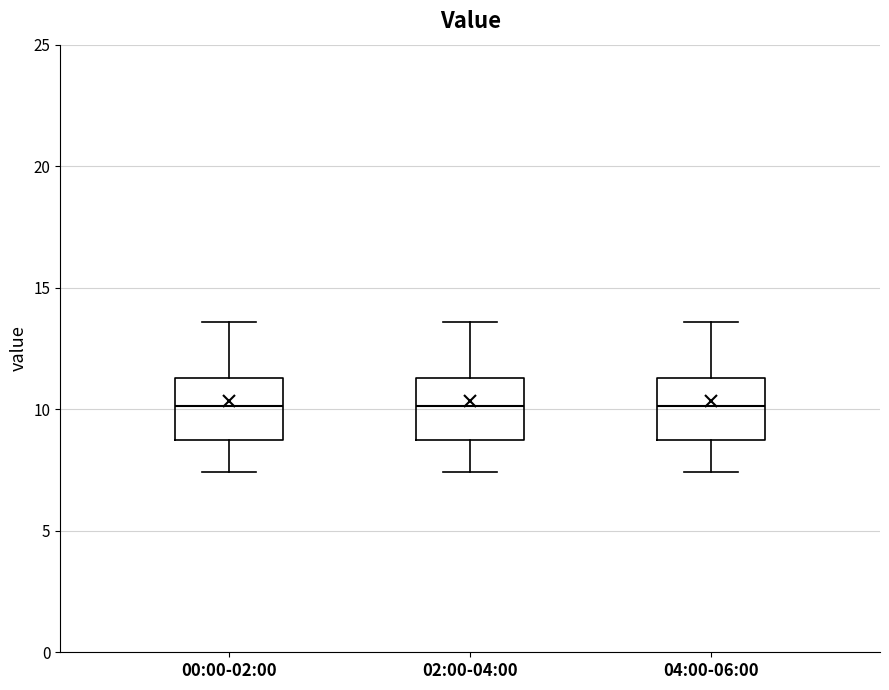

Where does the lower whisker of the box for 00:00-02:00 end on the y-axis? The values are not printed on the chart, so give them approximately, as read against the axis.

7.5